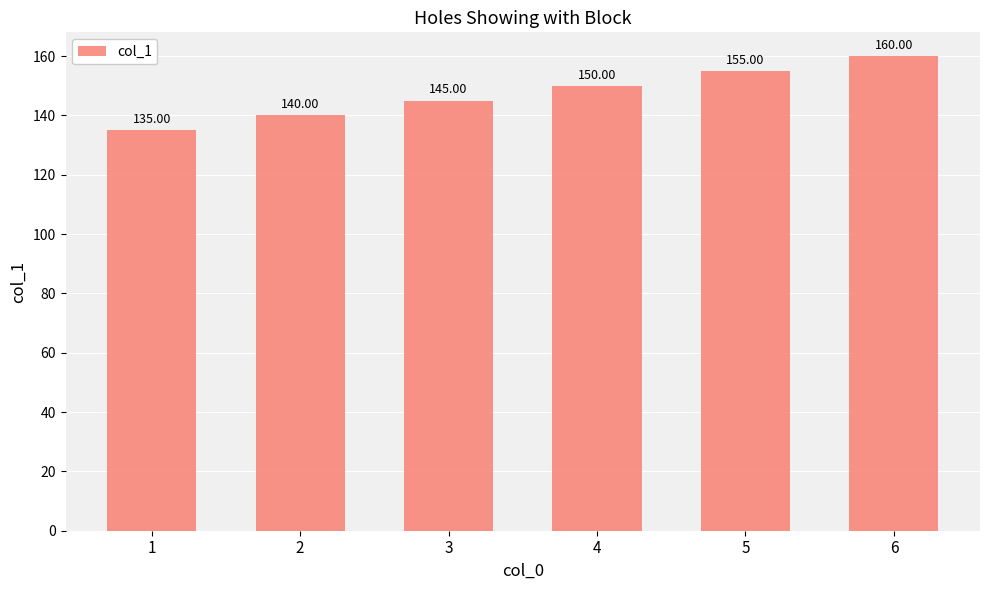

How many values are between 140 and 155?

4